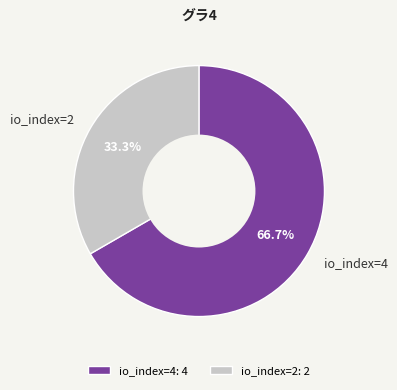

What is the smallest slice in the pie chart?

io_index=2